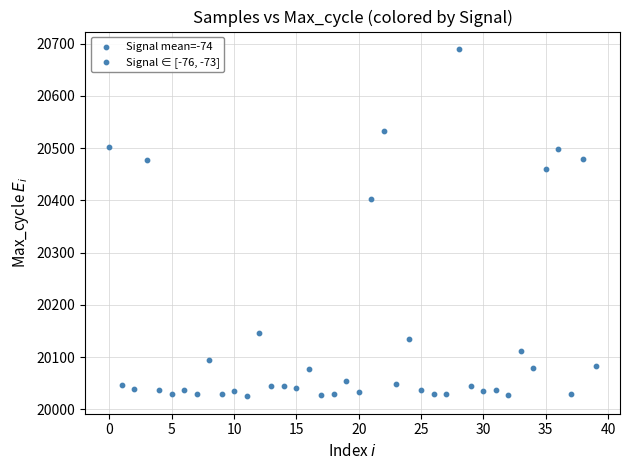

What Y value in the scatter plot is closest to 20357?

20402